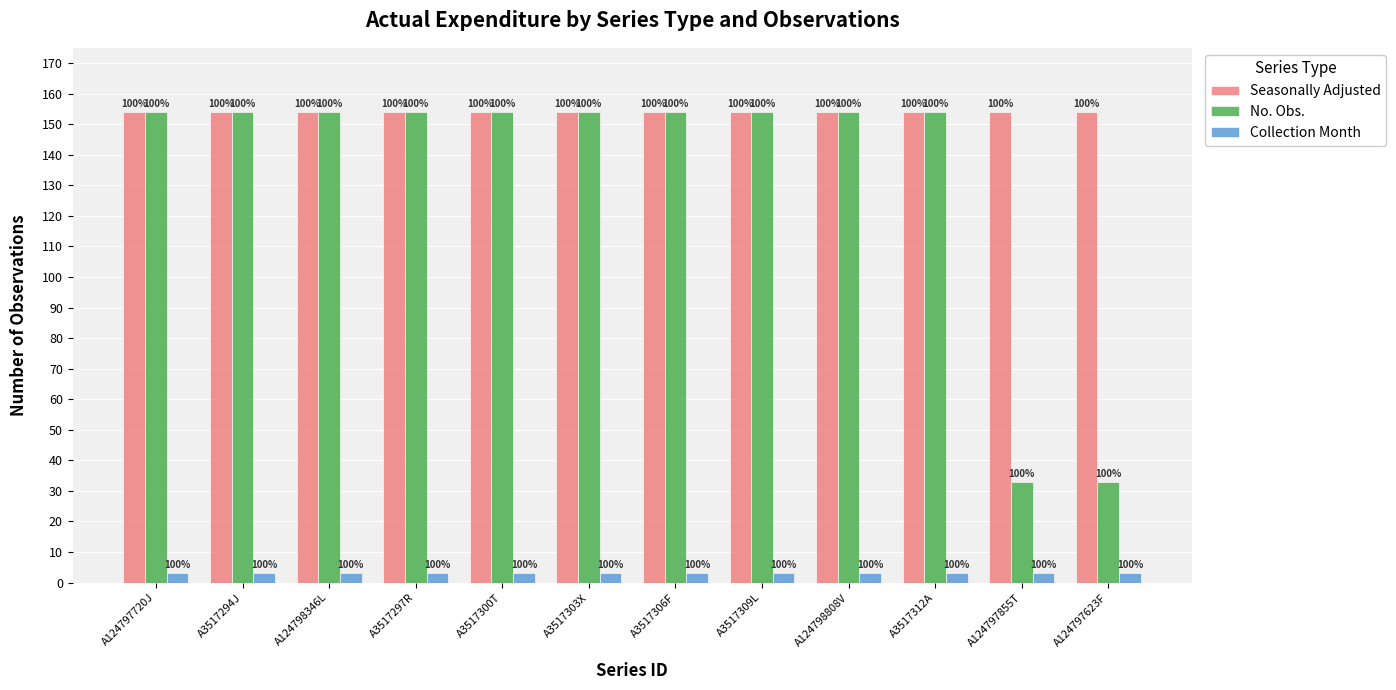

Rank the series at A3517309L from highest to lowest value.

Seasonally Adjusted, No. Obs., Collection Month